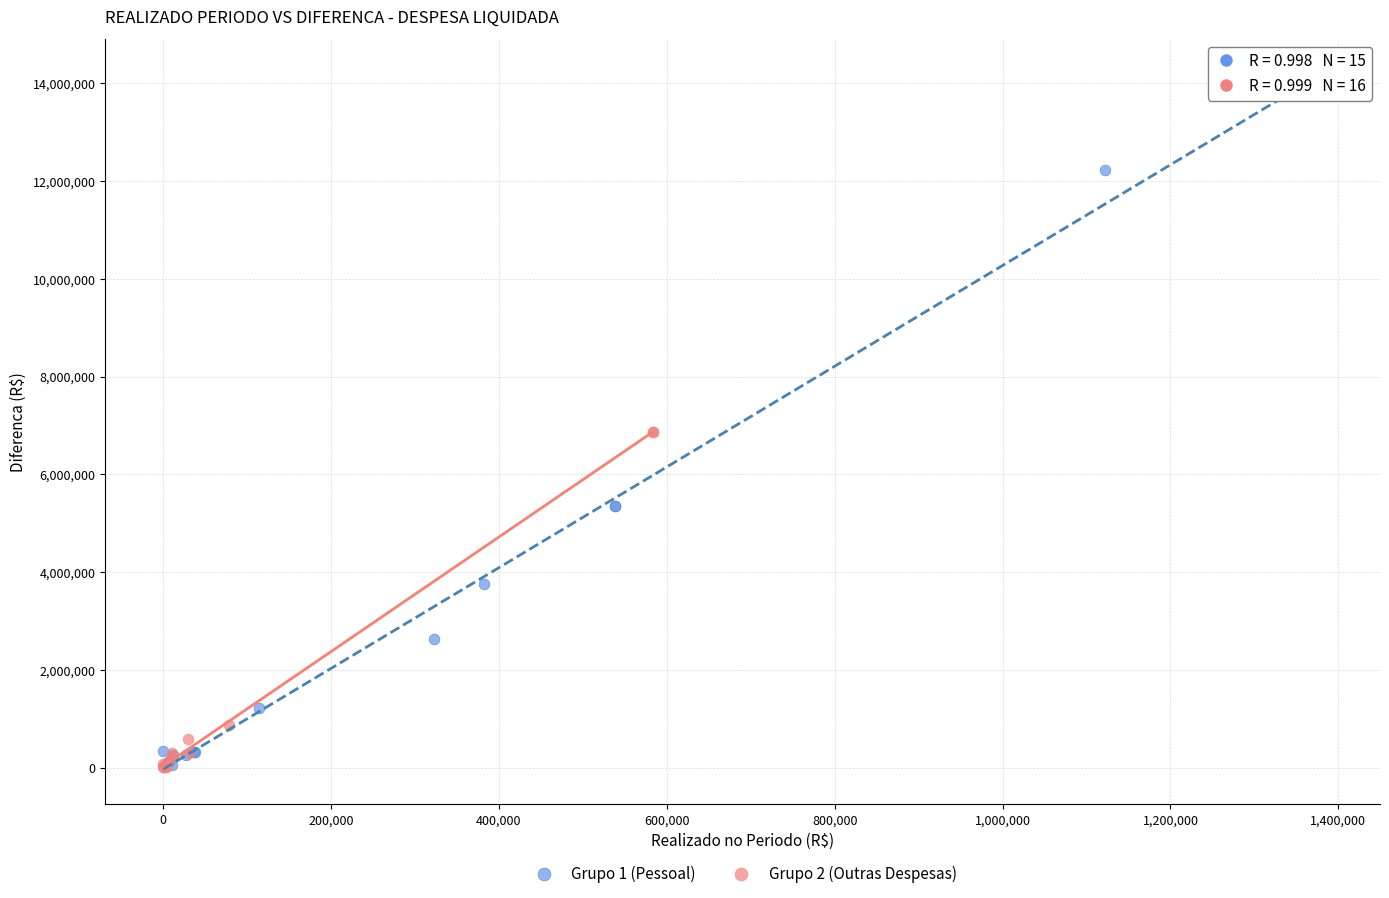

Which series reaches the maximum Y coordinate?

Grupo 1 (Pessoal)